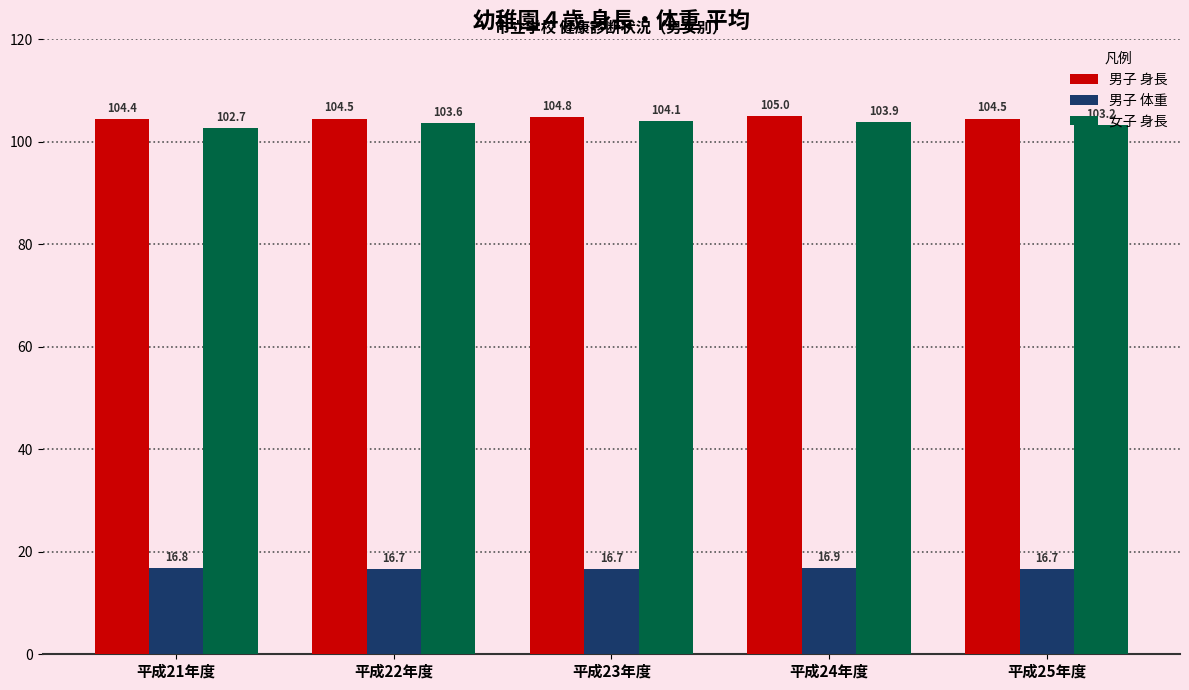

The value of 男子 体重 at 平成23年度 is 5.0. True or false?

False